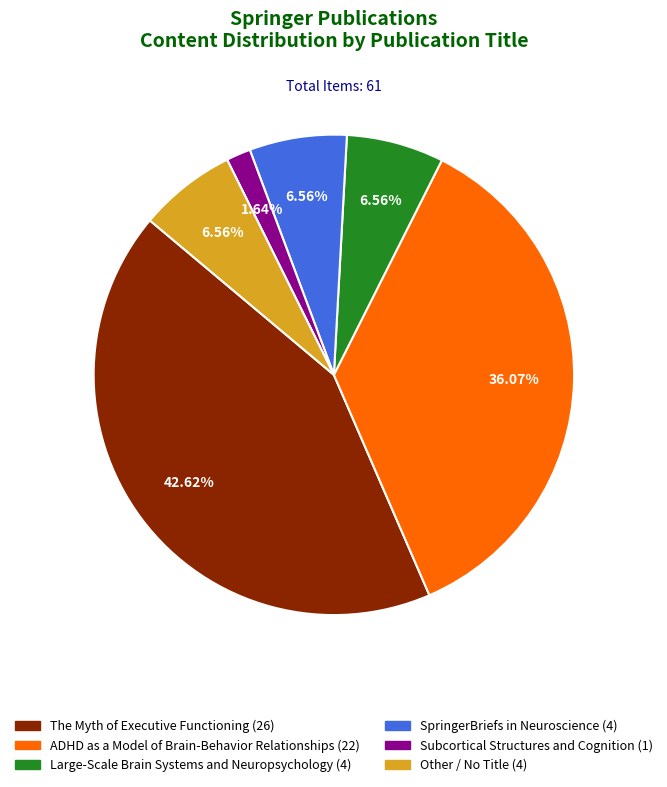

Does any single category account for the majority?

No